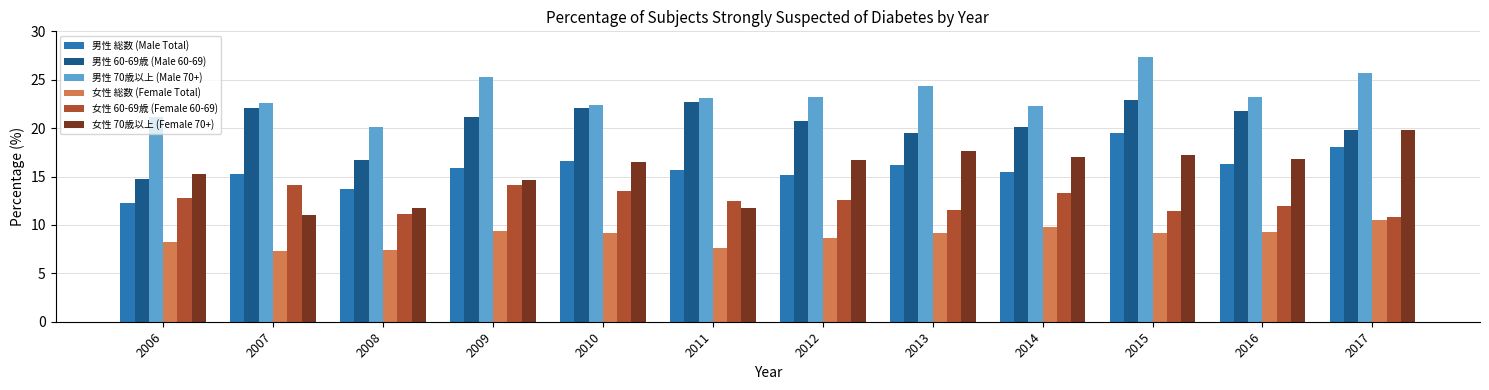

How many bars are there in each group?

6